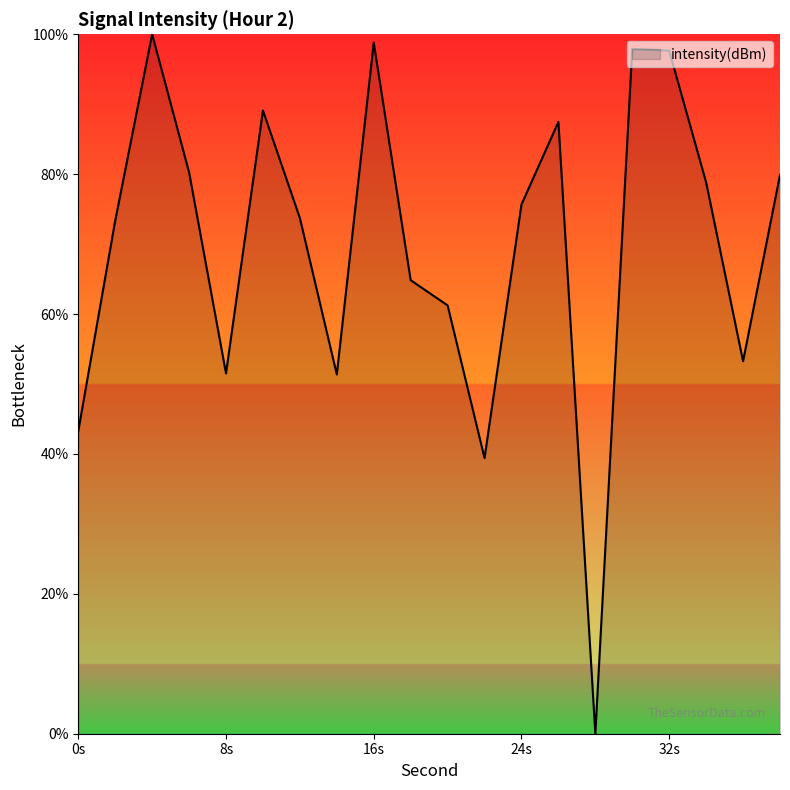

What is the difference between the maximum and minimum values?

100.0